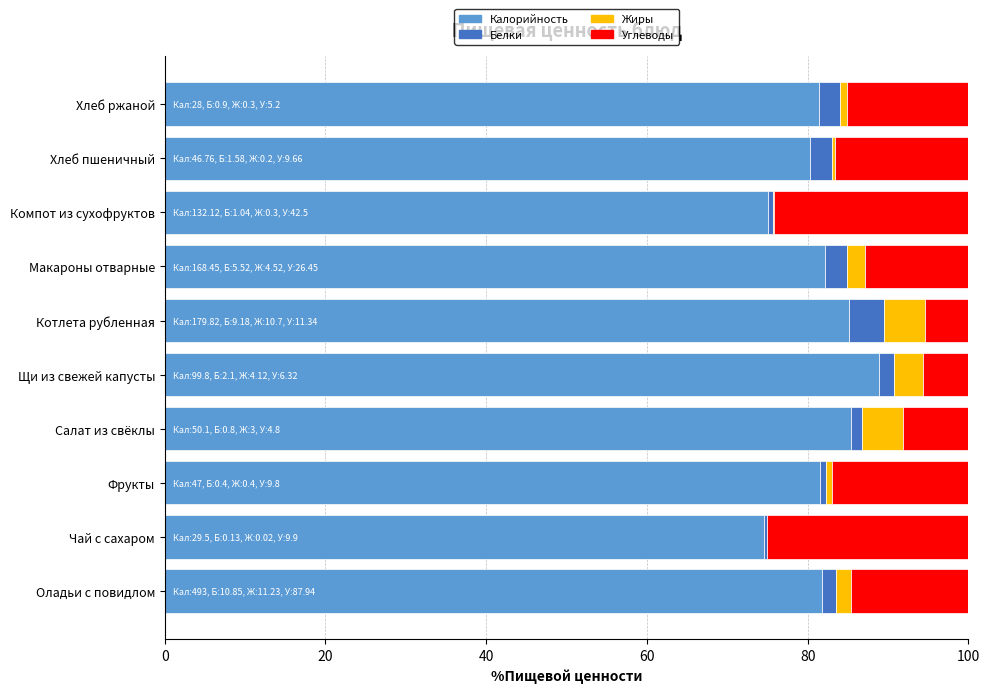

What is the total value across all series at Котлета рубленная?

100.0